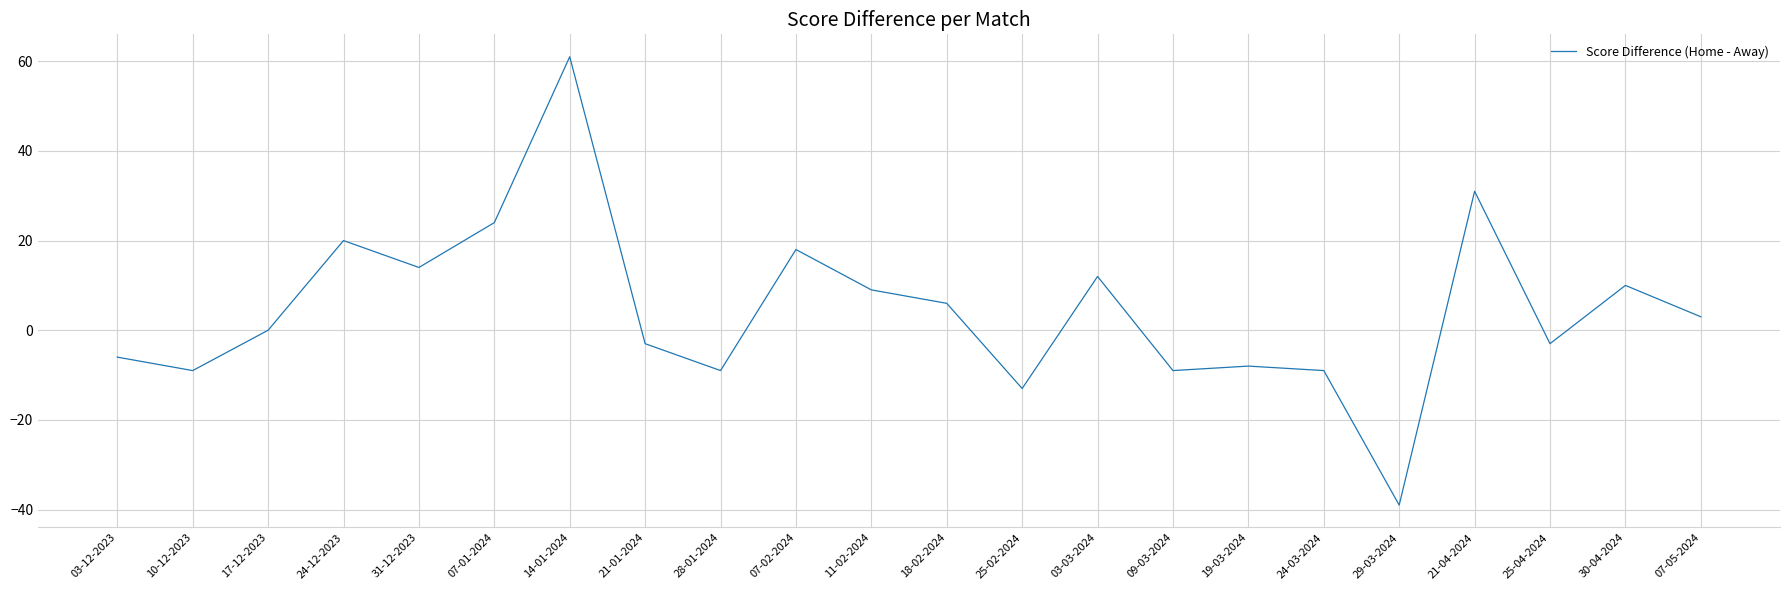

Where is the first local maximum?

24-12-2023